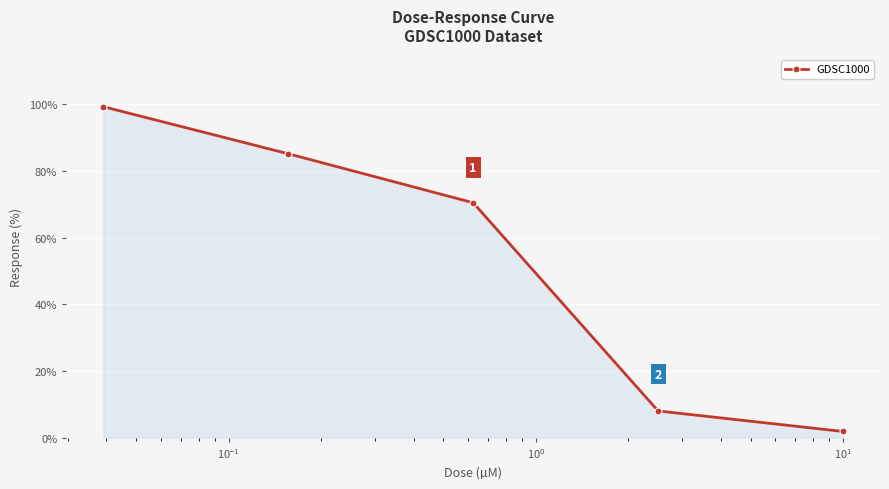

What is the maximum value shown in the chart?

99.3